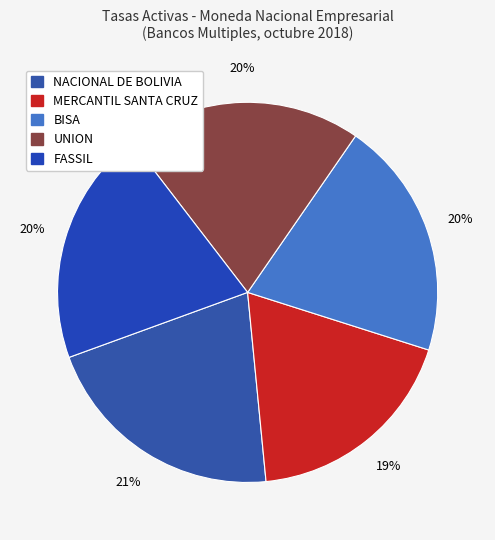

Which slice is the largest?

NACIONAL DE BOLIVIA